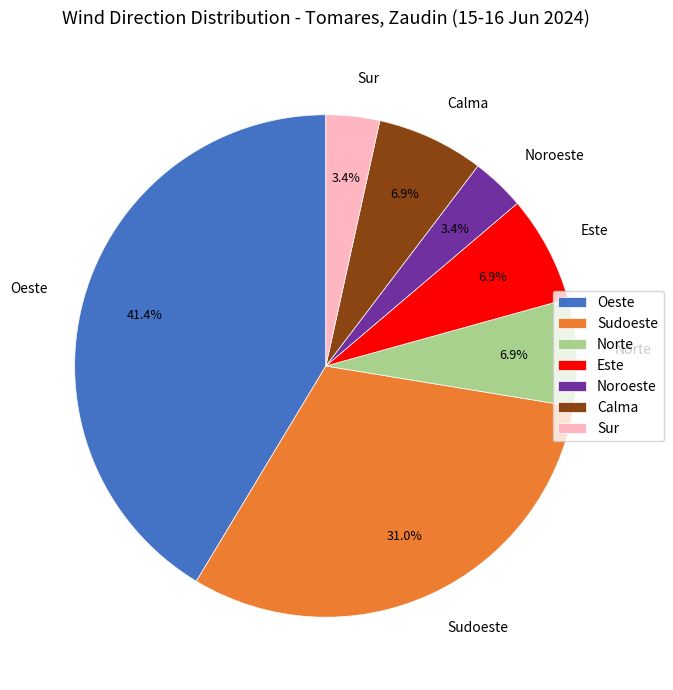

To the nearest percent, what is the difference between the largest and smallest slice percentages?

38%